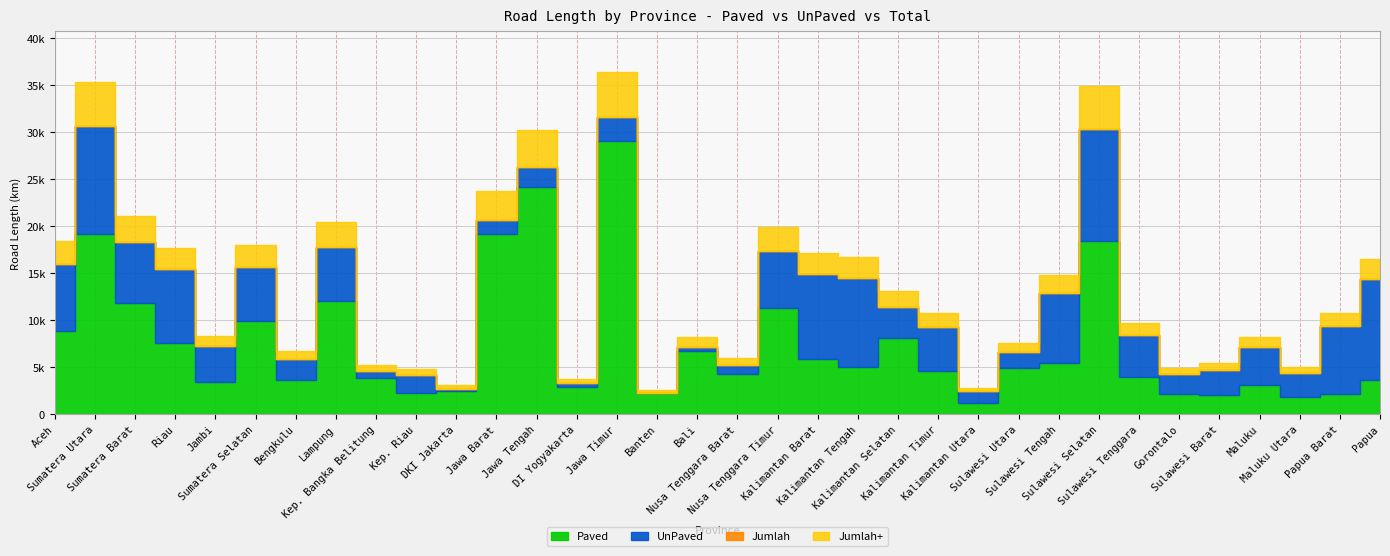

Where does the Paved series first go above 4895?

Aceh